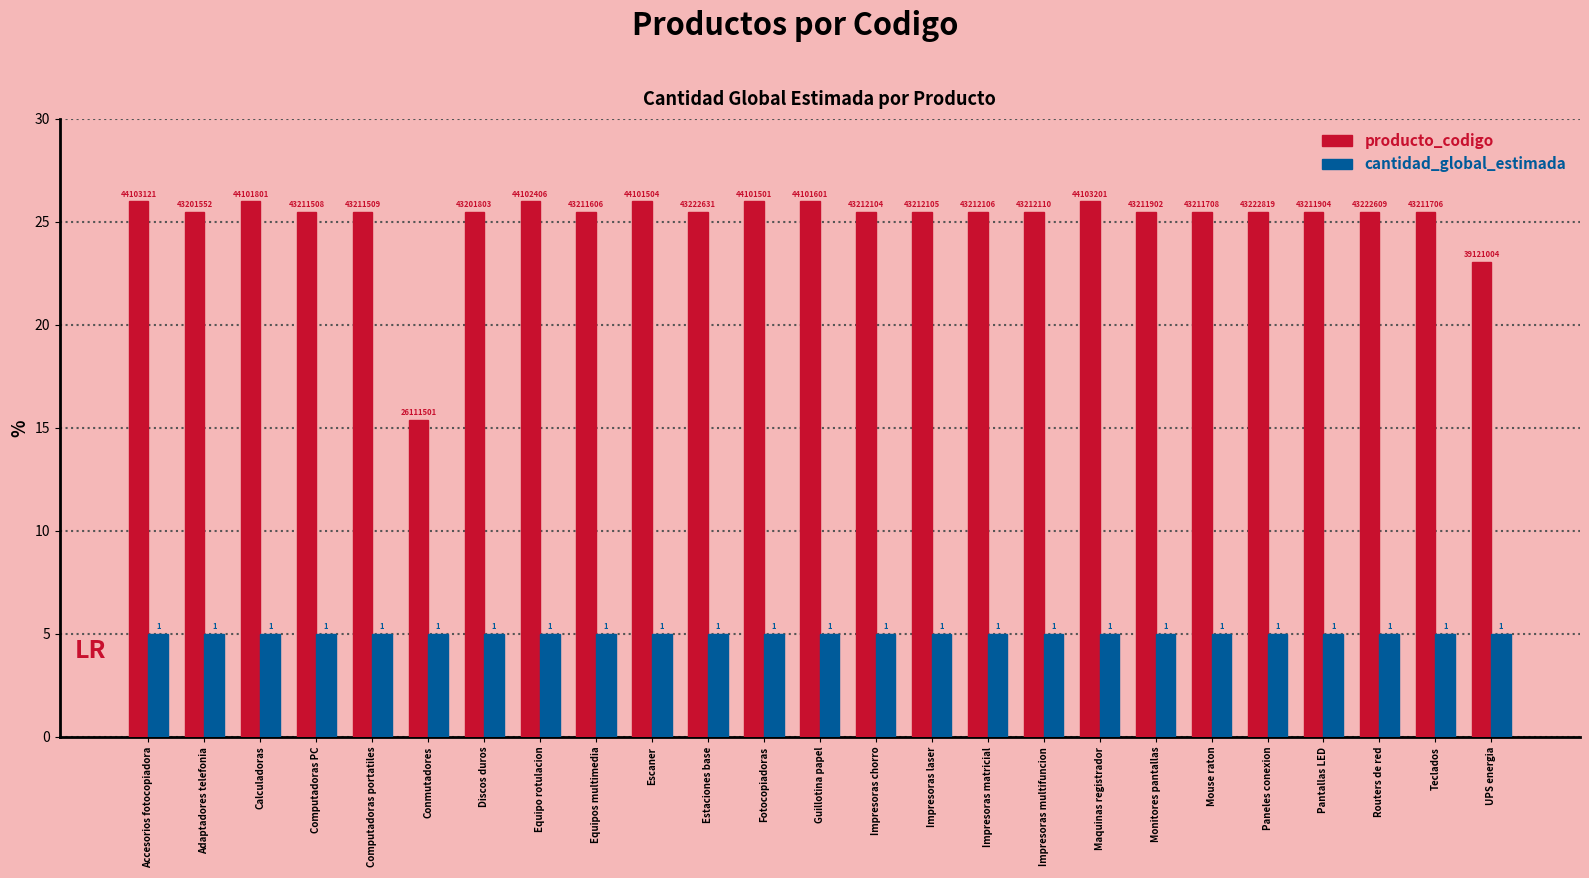

List the labels in order of cantidad_global_estimada value, smallest first.

Accesorios fotocopiadora, Adaptadores telefonia, Calculadoras, Computadoras PC, Computadoras portatiles, Conmutadores, Discos duros, Equipo rotulacion, Equipos multimedia, Escaner, Estaciones base, Fotocopiadoras, Guillotina papel, Impresoras chorro, Impresoras laser, Impresoras matricial, Impresoras multifuncion, Maquinas registrador, Monitores pantallas, Mouse raton, Paneles conexion, Pantallas LED, Routers de red, Teclados, UPS energia